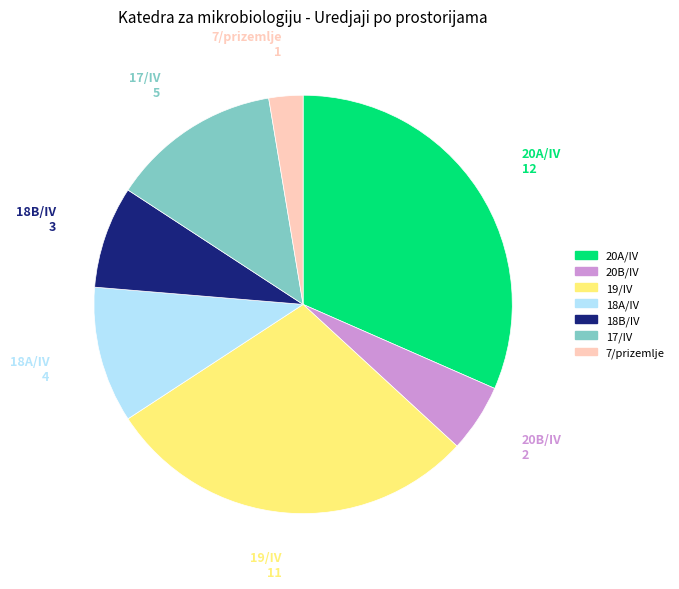

The 17/IV slice represents 1% of the pie. True or false?

False